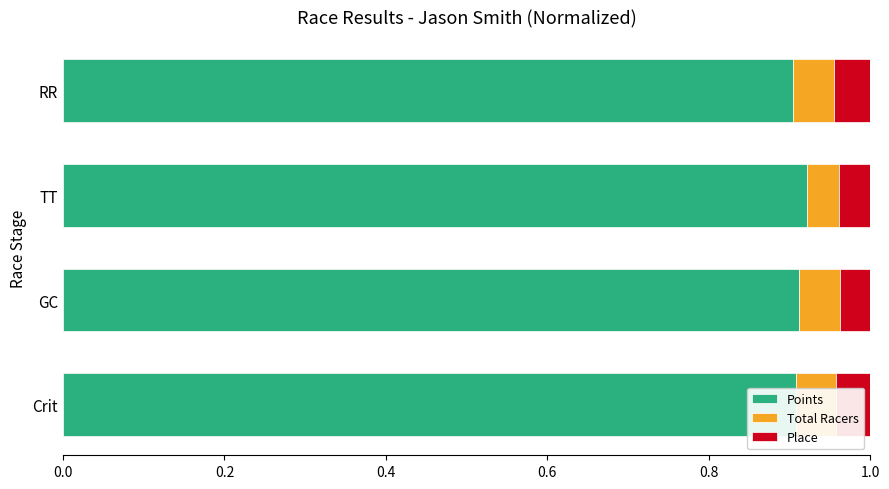

Is it true that Points equals 1.3 at Crit?

False